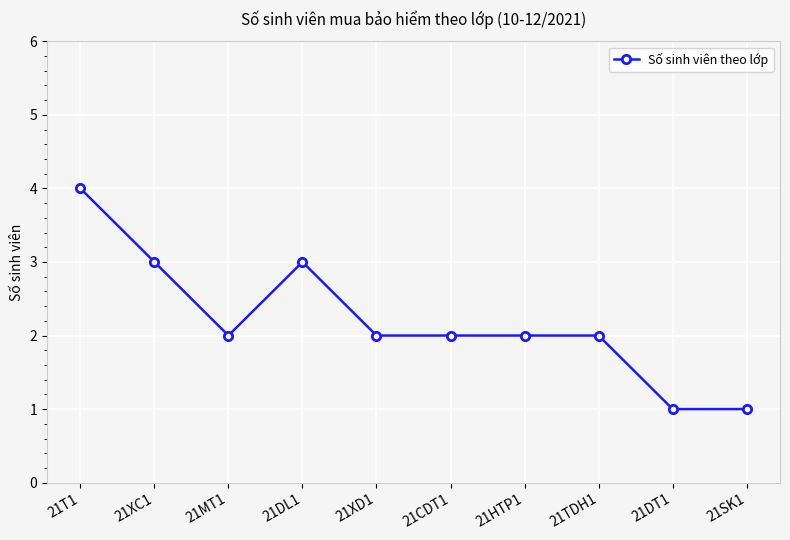

Where is the first local minimum?

21MT1